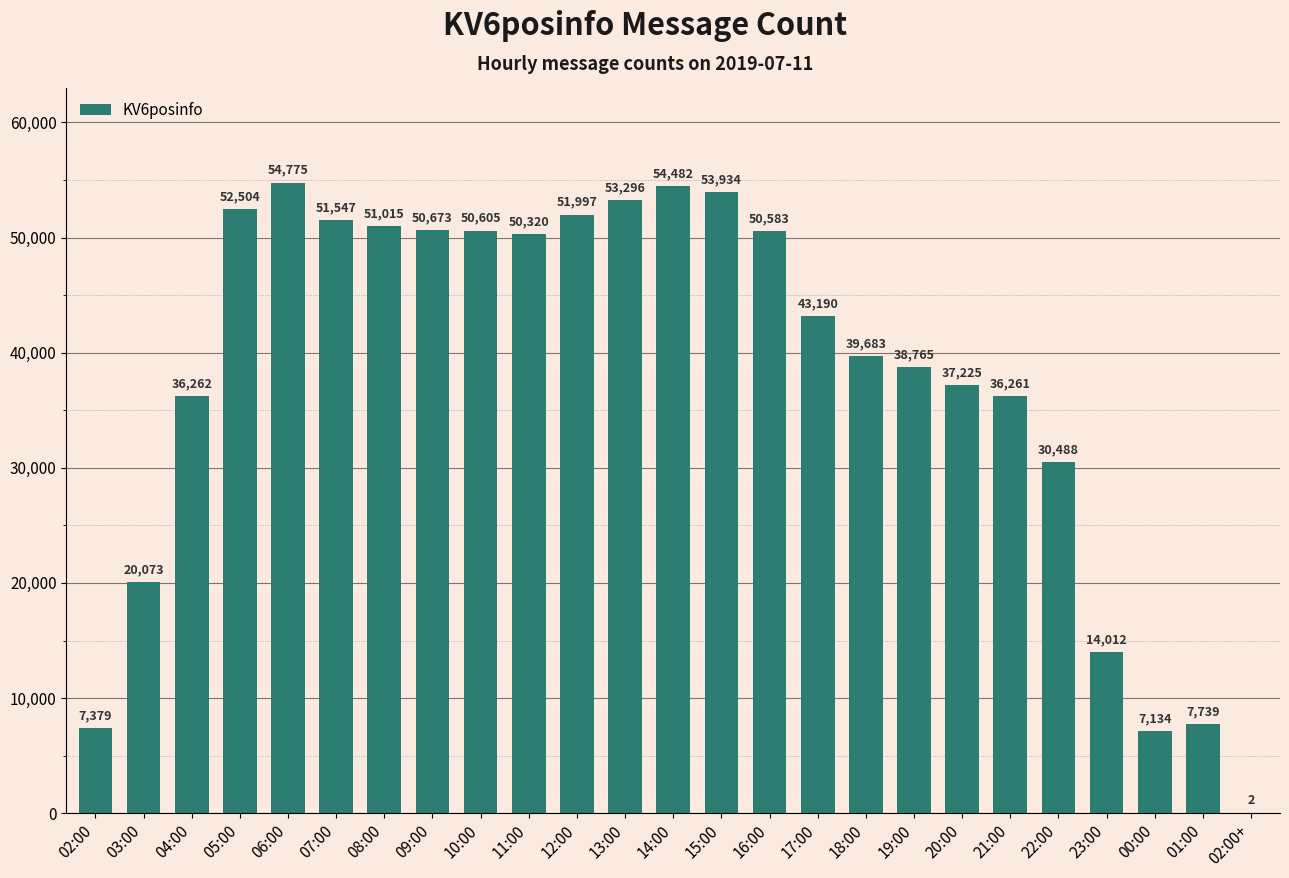

What is the sum of all values?

943944